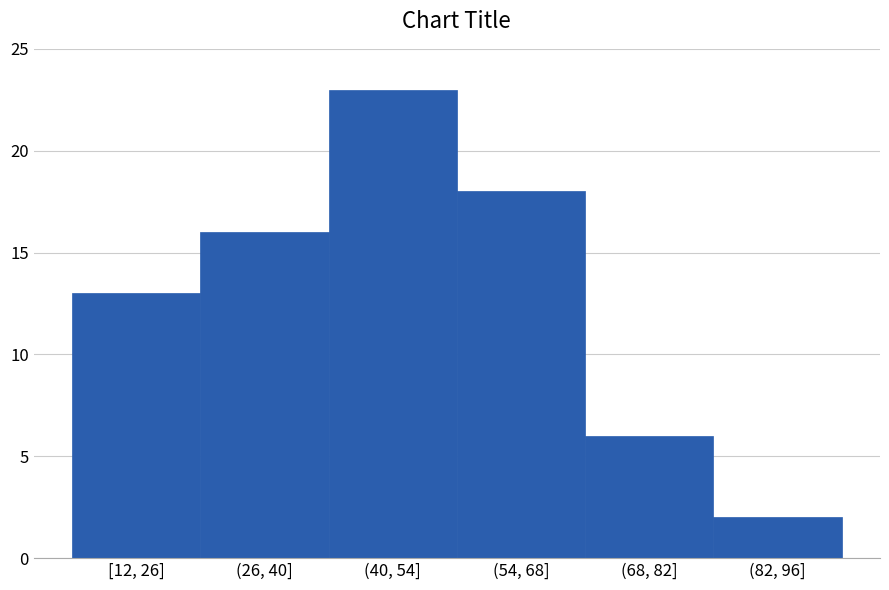

Reading left to right, transcribe all the data shown in this chart.

[12, 26]=13	(26, 40]=16	(40, 54]=23	(54, 68]=18	(68, 82]=6	(82, 96]=2